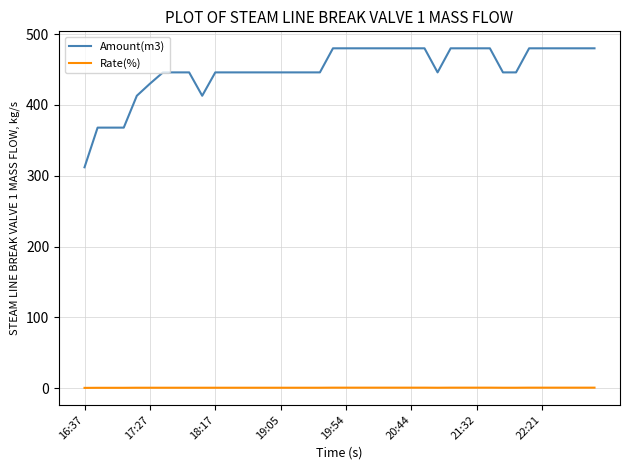

List the series in order of their peak value, lowest first.

Rate(%), Amount(m3)